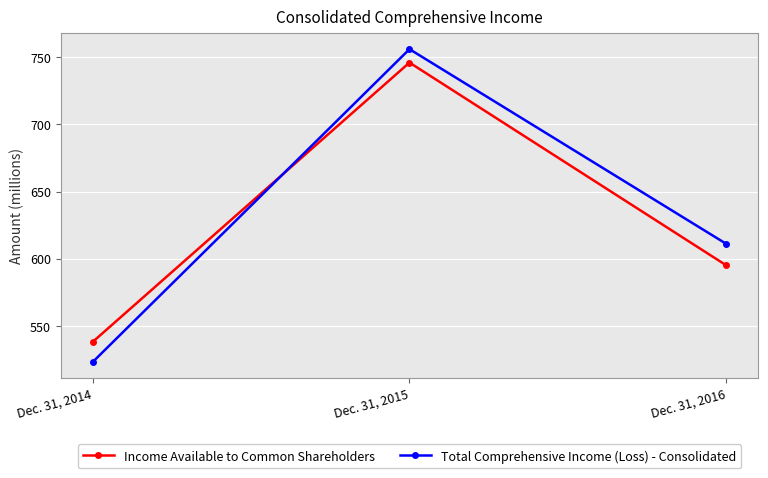

What is the value of the Income Available to Common Shareholders point at the 2nd from the left?

746